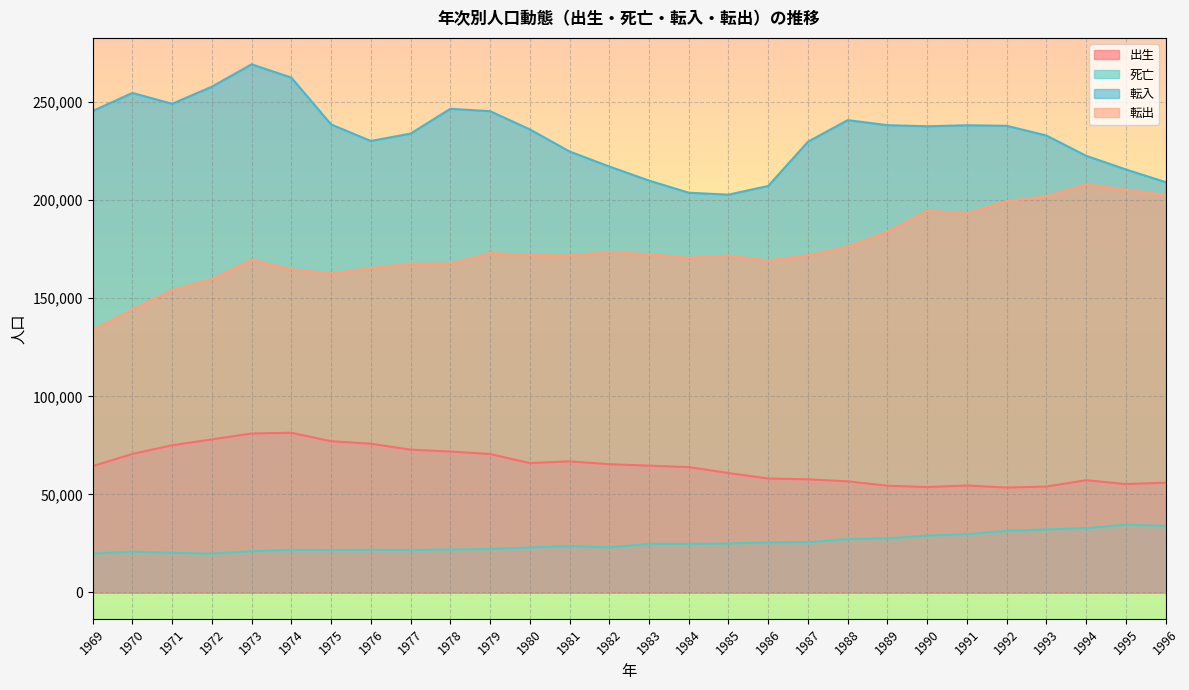

What is the value of the 転入 point at the 16th from the left?

203827